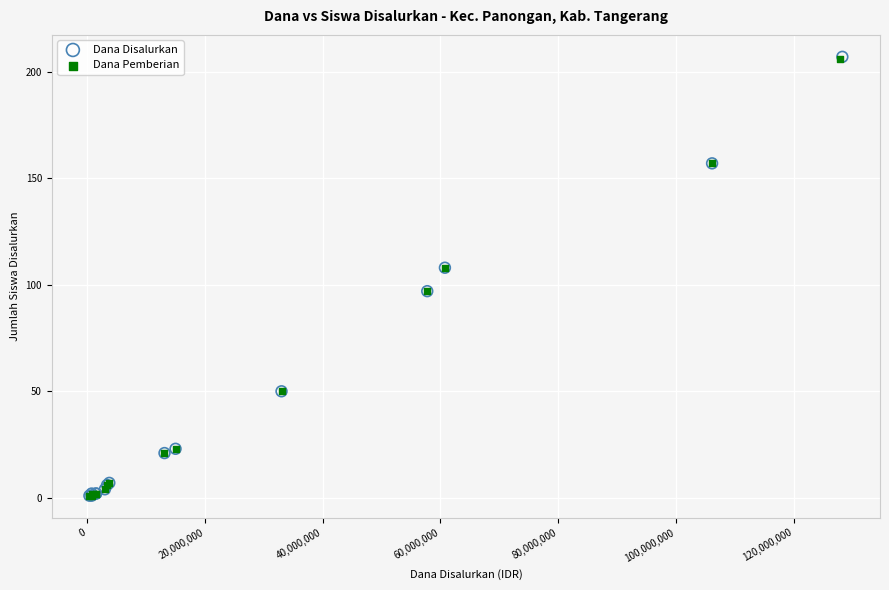

Which series has the widest spread of Y values?

Dana Disalurkan